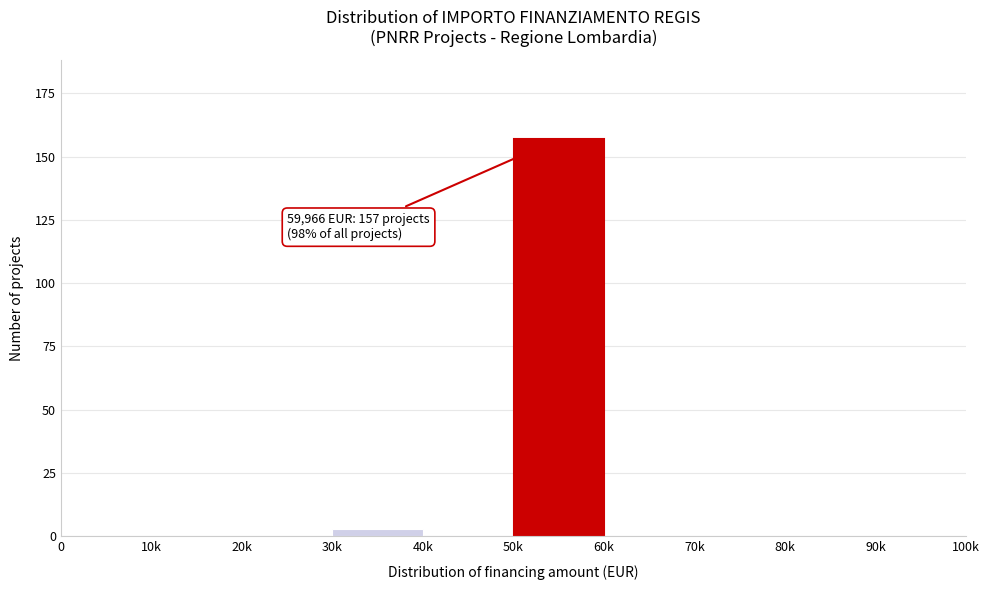

Reading right to left, what are all the values shown in this chart?

90k=0	80k=0	70k=0	60k=0	50k=157	40k=0	30k=3	20k=0	10k=0	0=0